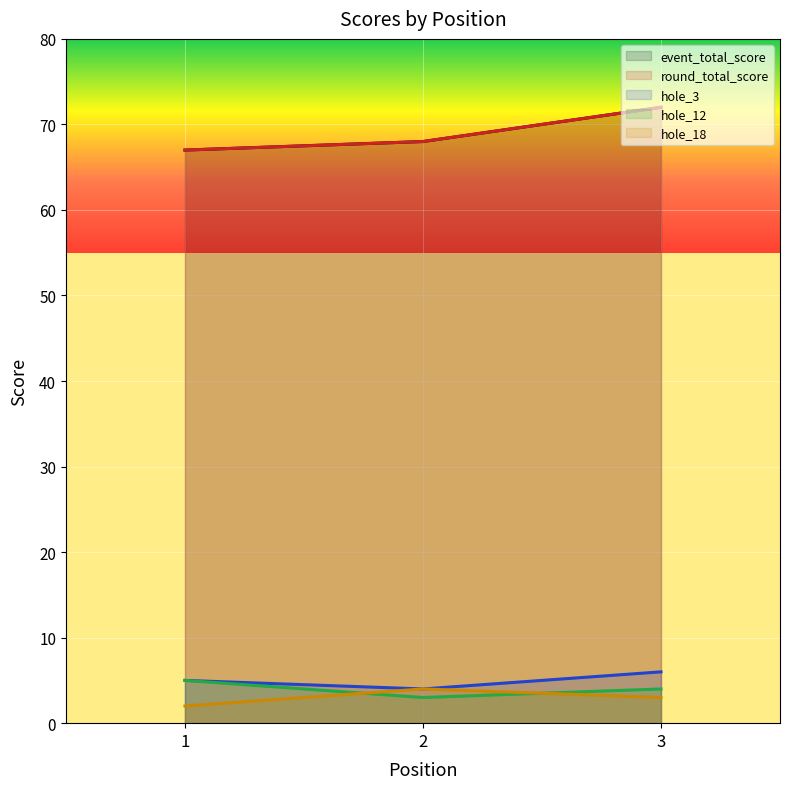

Rank the categories by hole_3 value from lowest to highest.

2, 1, 3